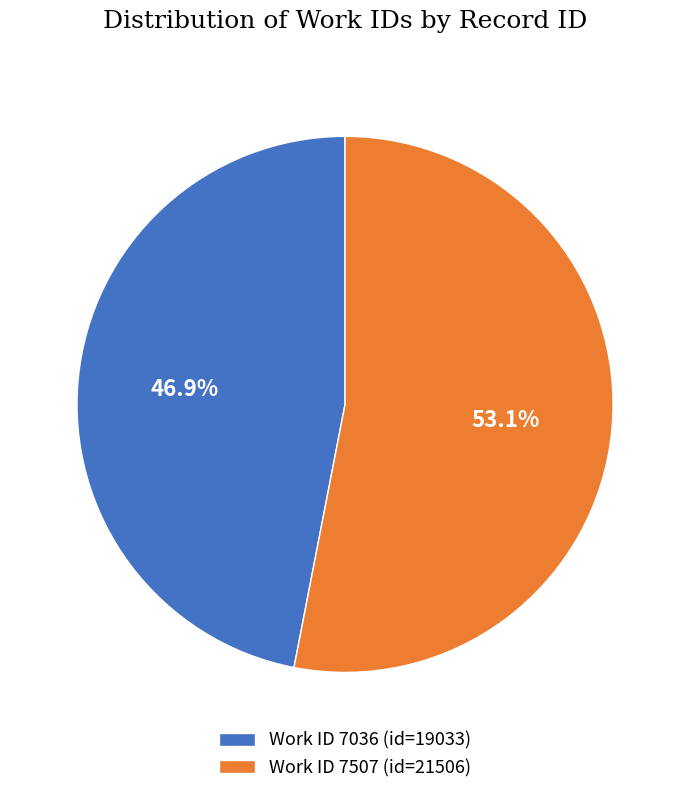

Which slice is the smallest?

Work ID 7036 (id=19033)